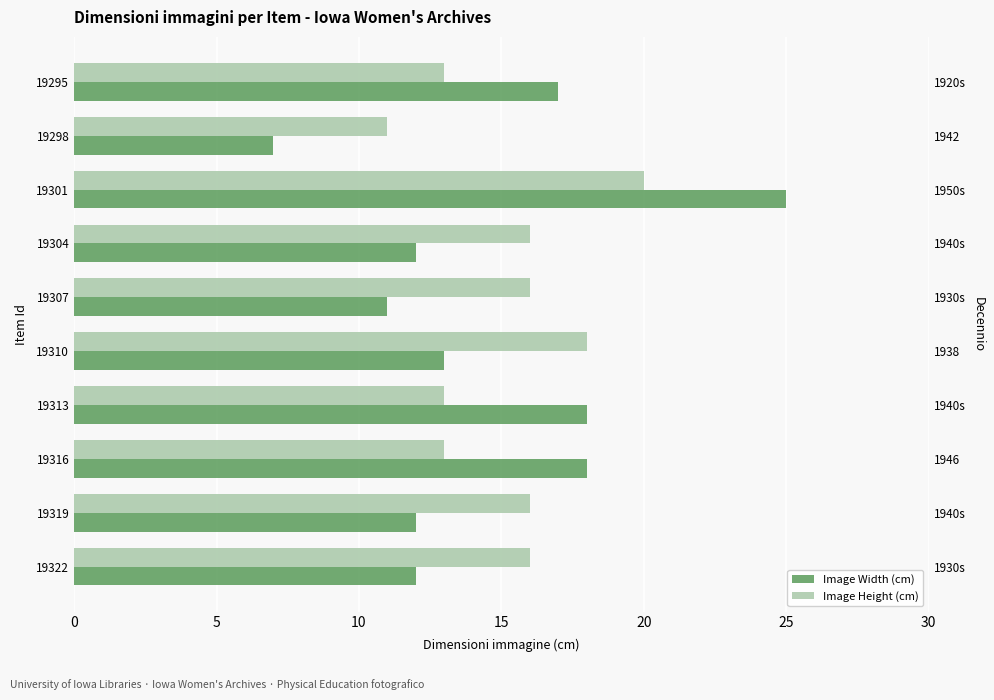

List the series in order of their overall mean, highest first.

Image Height (cm), Image Width (cm)